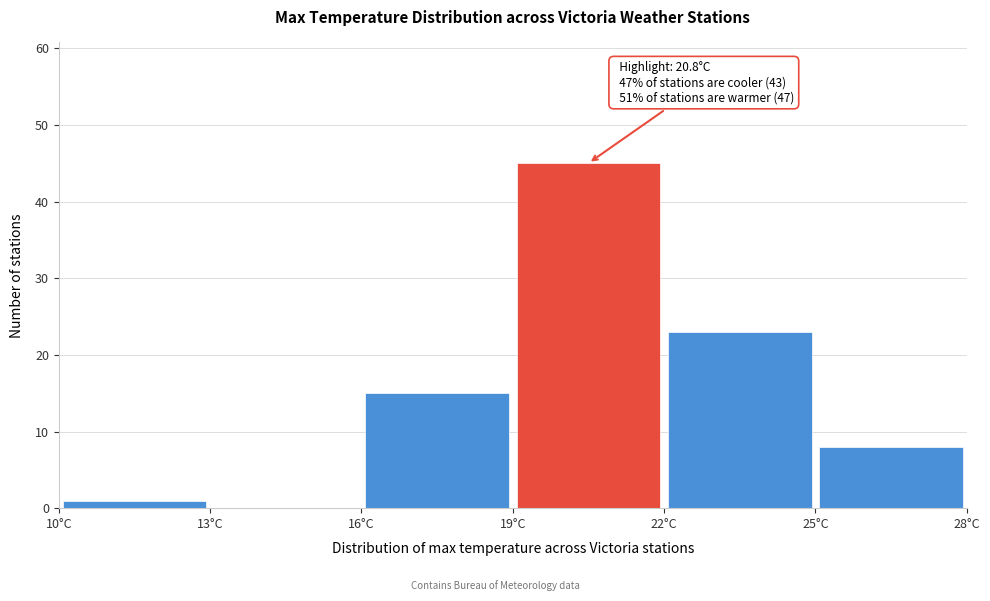

Which range on the x-axis has the tallest bar?

19 to 22